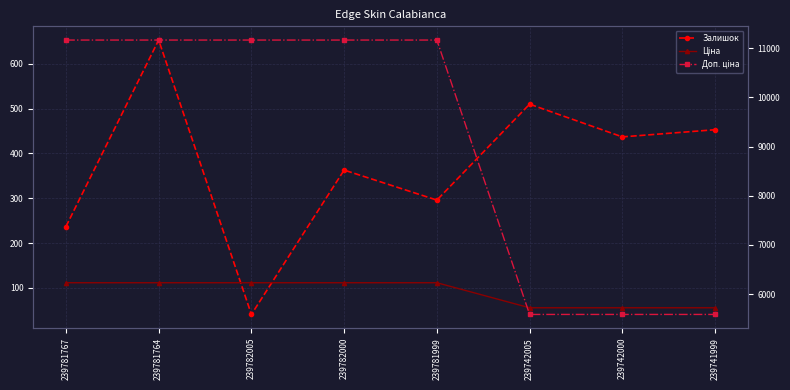

Count the number of categories in the chart.

8